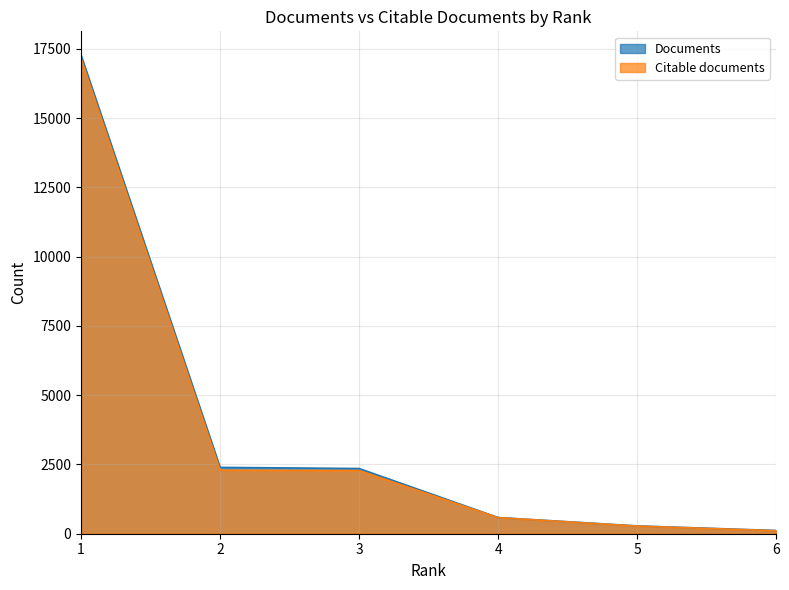

How many lines are shown in the chart?

2